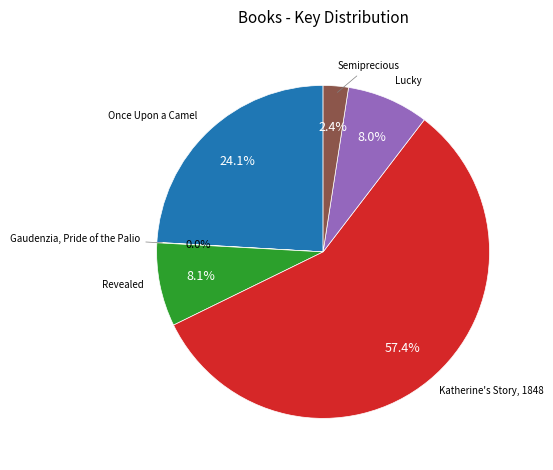

To the nearest percent, what is the difference between the largest and smallest slice percentages?

57%